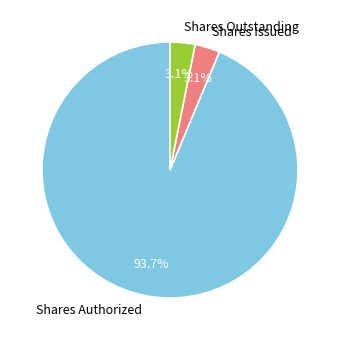

Between Shares Outstanding and Shares Authorized, which is larger?

Shares Authorized